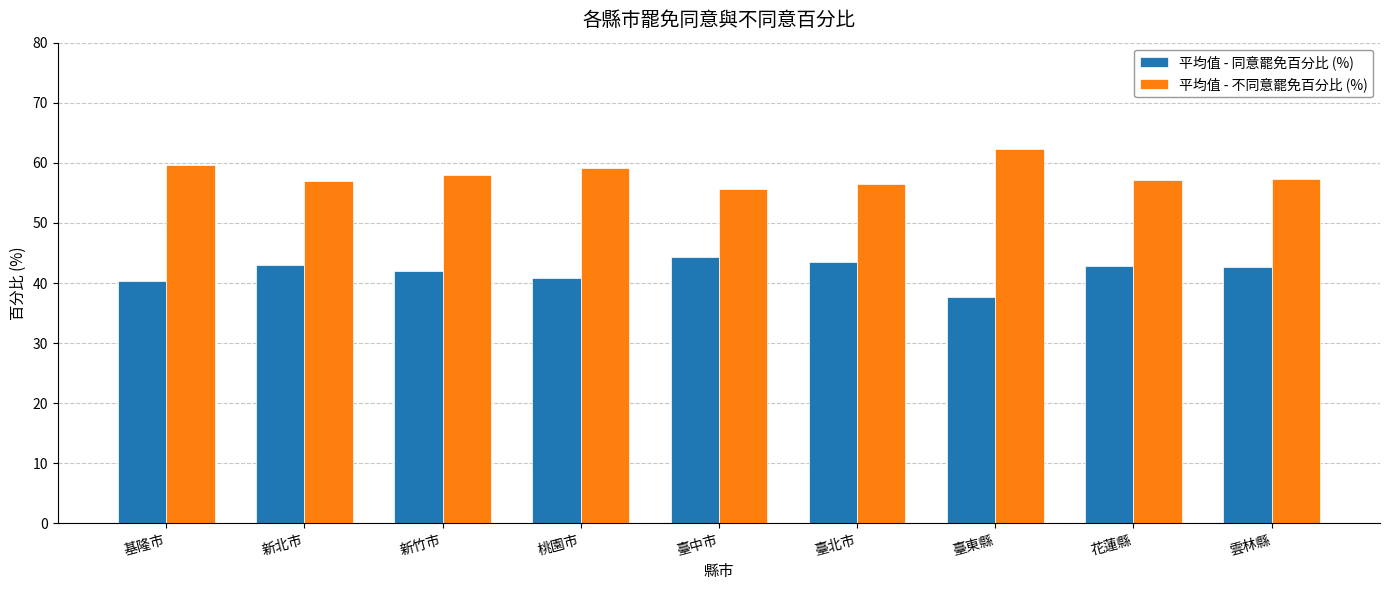

Which category has the lowest value across all series?

臺東縣